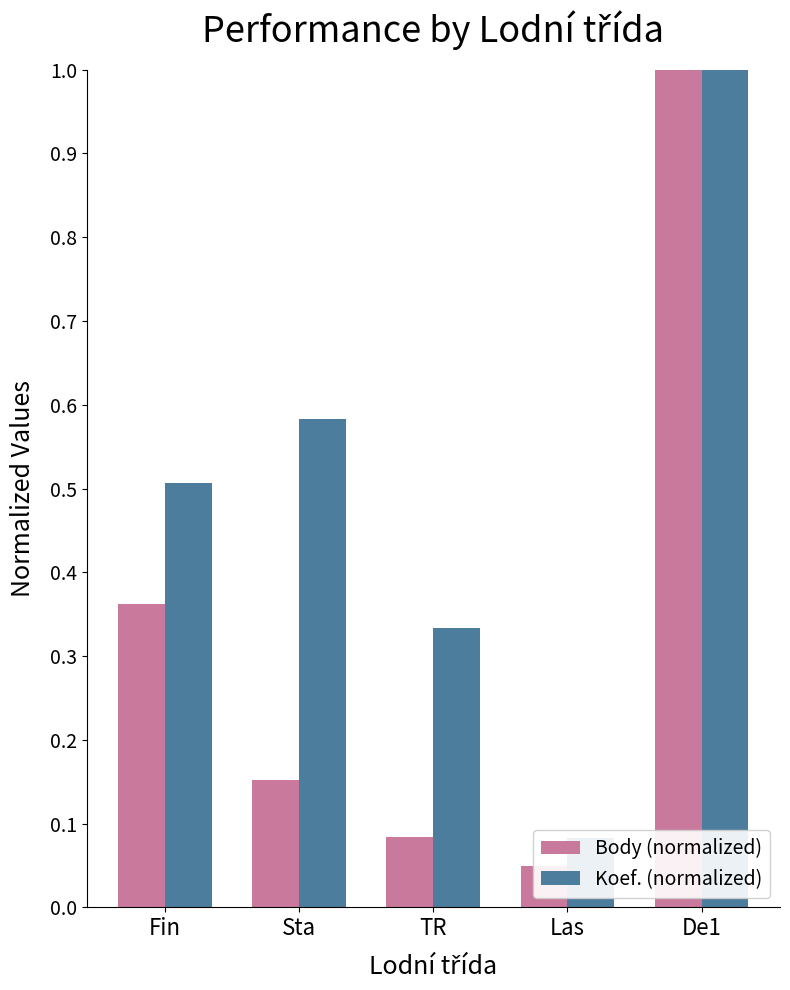

Rank the series by their maximum value, from lowest to highest.

Body (normalized), Koef. (normalized)